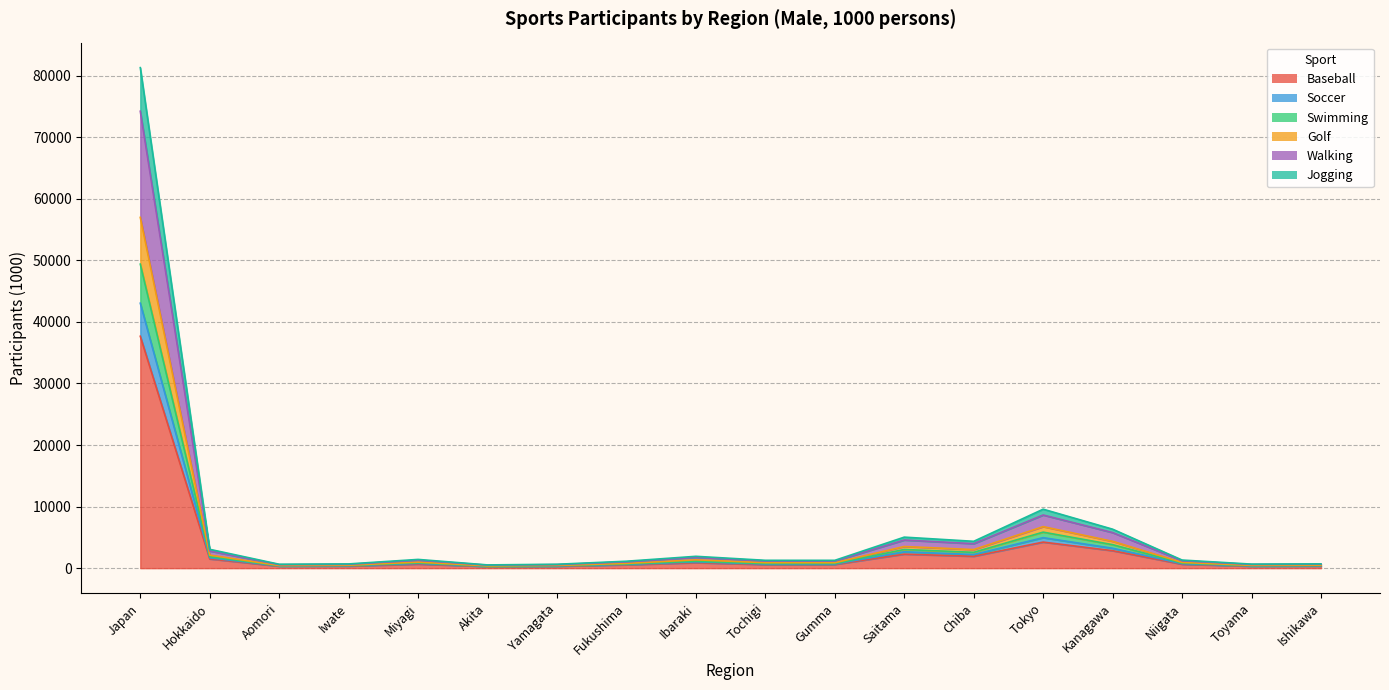

How many categories are shown in the chart?

18